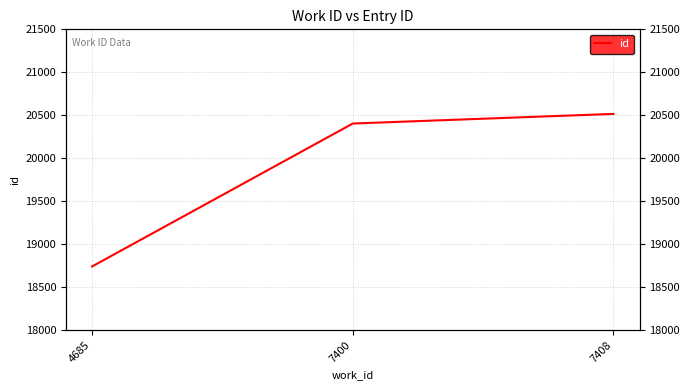

What is the maximum value shown in the chart?

20516